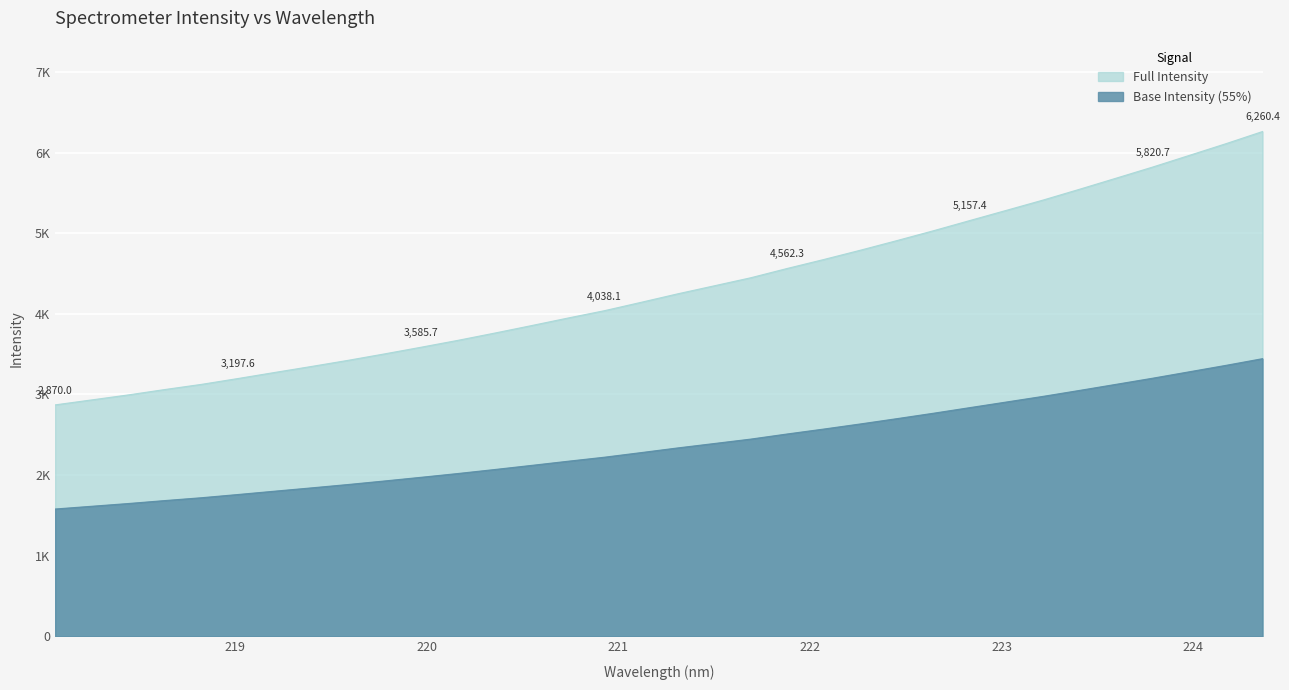

True or false: the data shows 3920.0 at 224.3616.

False